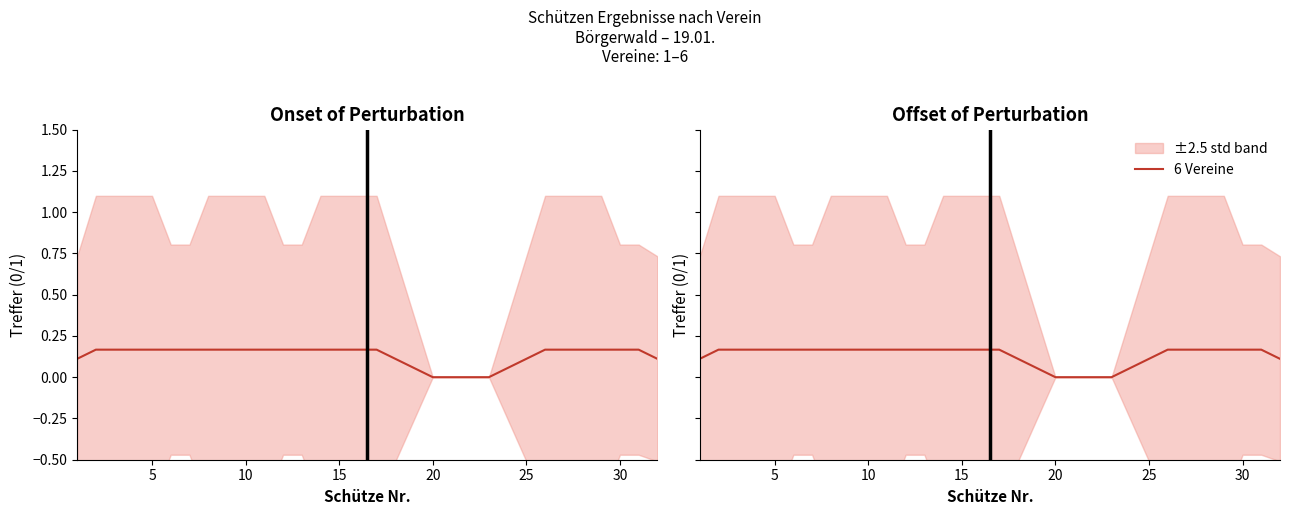

Does the chart have visible grid lines?

No